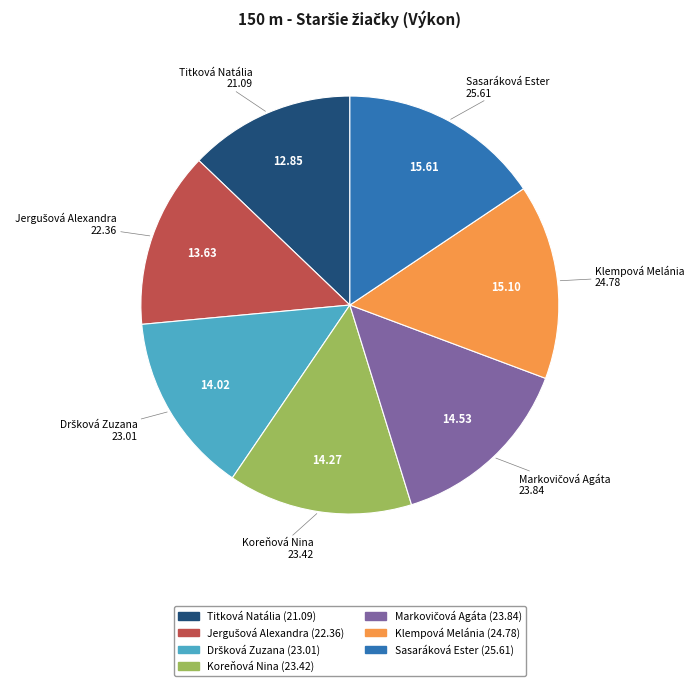

How many slices are in this pie chart?

7